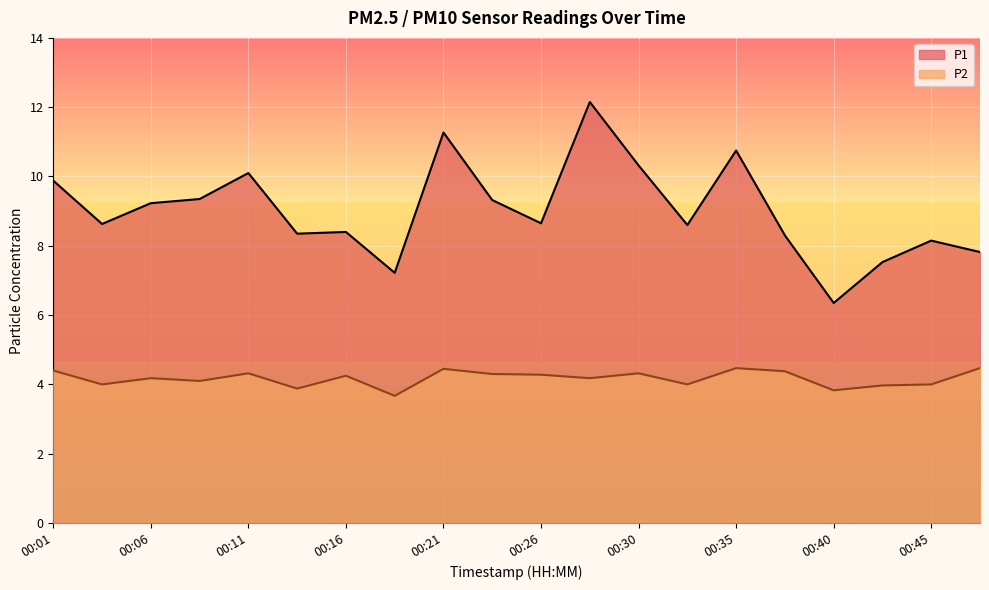

Rank the series by their maximum value, from lowest to highest.

P2, P1